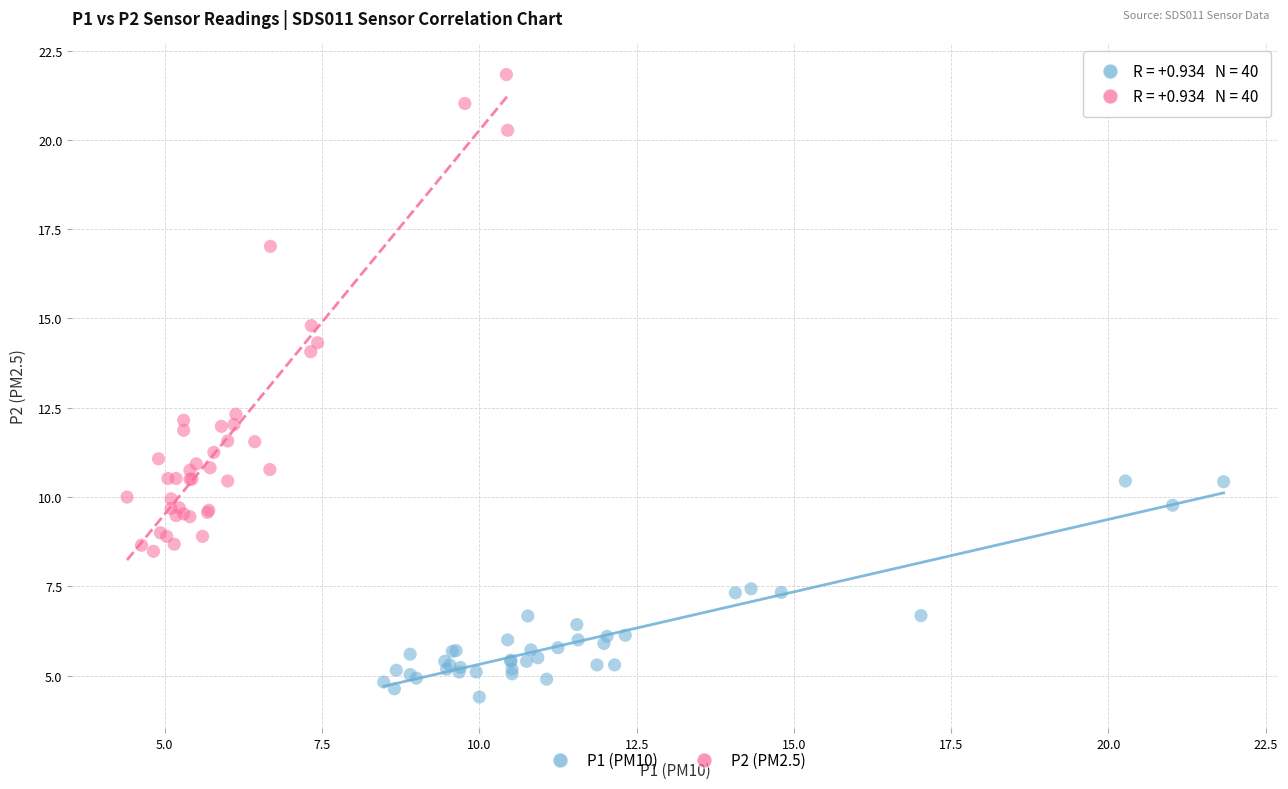

Which series contains the lowest Y value?

P1 (PM10)